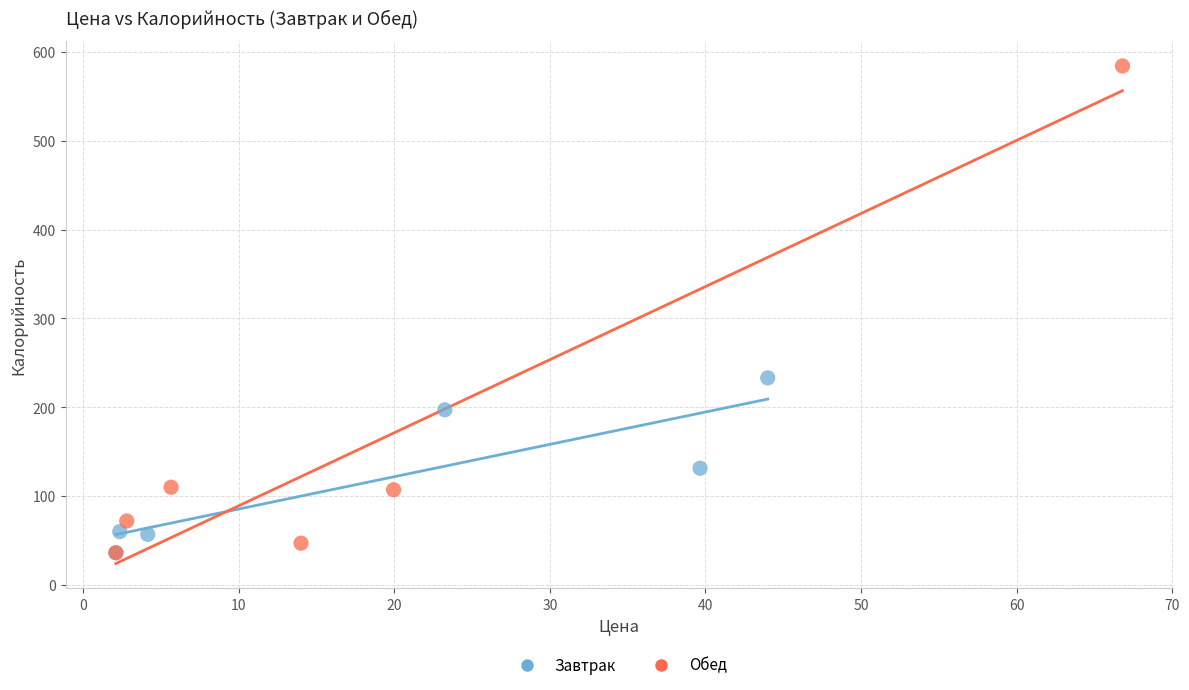

Which series has the largest Y range (max minus min)?

Обед